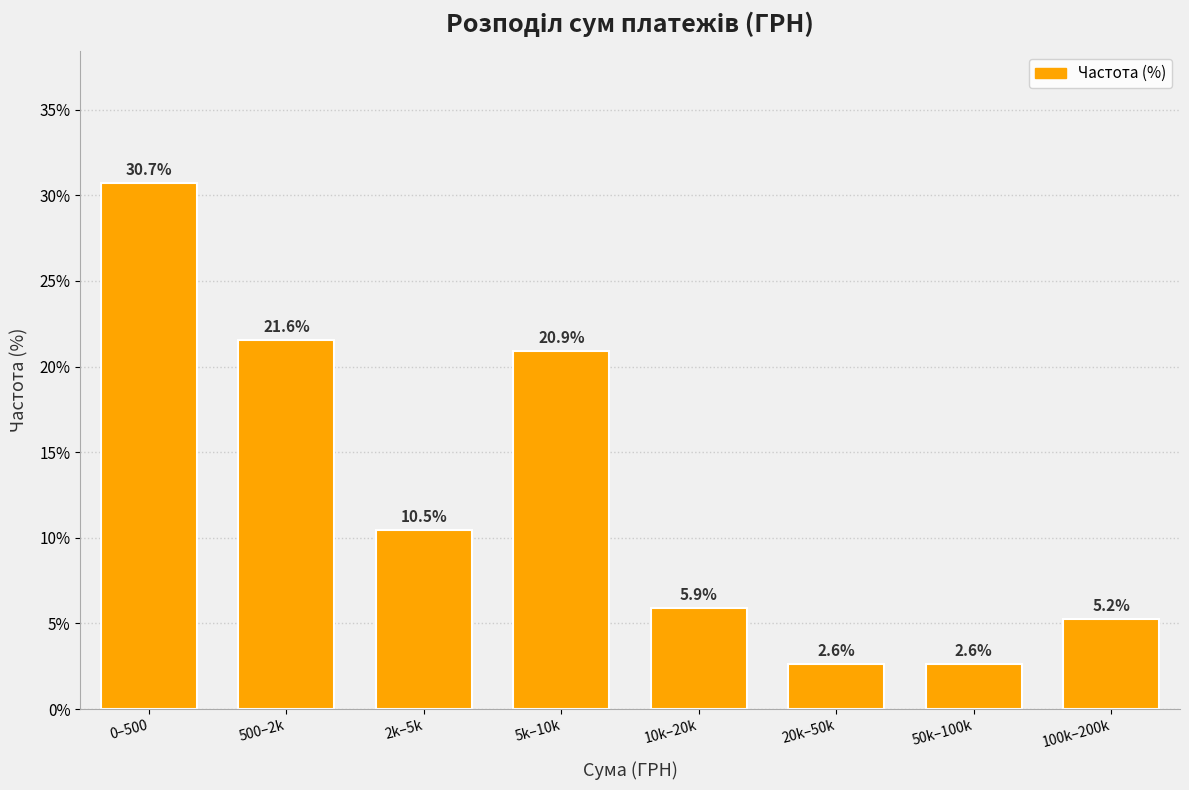

Reading right to left, extract all data points from this chart.

5.2	2.6	2.6	5.9	20.9	10.5	21.6	30.7